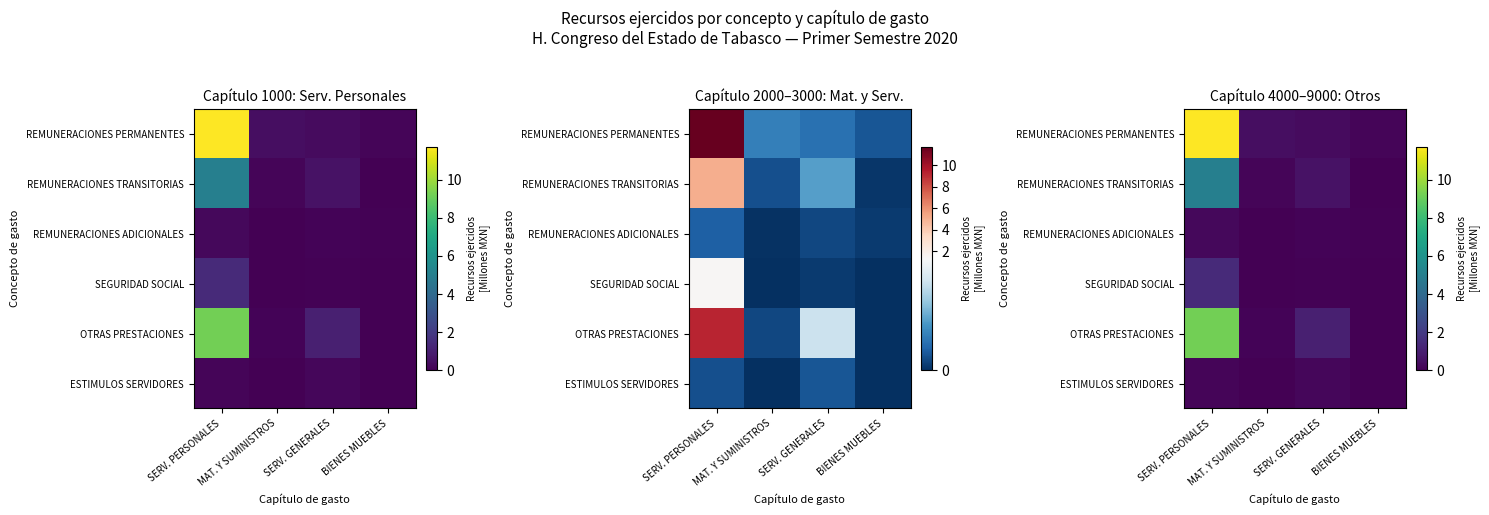

Rank the series by their maximum value, from highest to lowest.

REMUNERACIONES PERMANENTES, OTRAS PRESTACIONES, REMUNERACIONES TRANSITORIAS, SEGURIDAD SOCIAL, REMUNERACIONES ADICIONALES, ESTIMULOS SERVIDORES